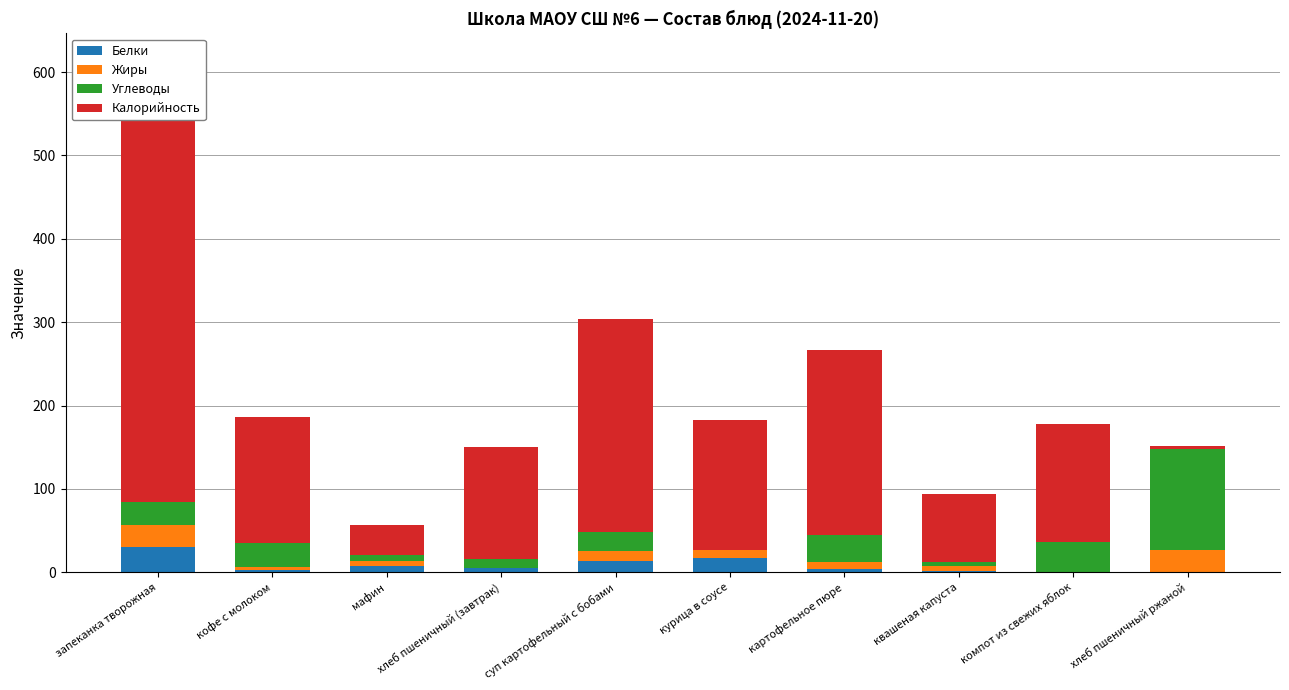

Reading left to right, what are all the values shown in this chart?

Белки: 30.0	2.5	7.1	4.6	13.7	16.7	4.0	1.9	0.2	0.5
Жиры: 26.6	3.6	6.4	0.6	12.1	9.7	8.2	5.9	0.0	26.0
Углеводы: 27.4	28.7	7.3	10.7	22.3	0.5	32.4	4.8	35.8	121.0
Калорийность: 478.0	152.0	36.0	135.0	256.0	156.0	222.0	81.0	142.0	4.0